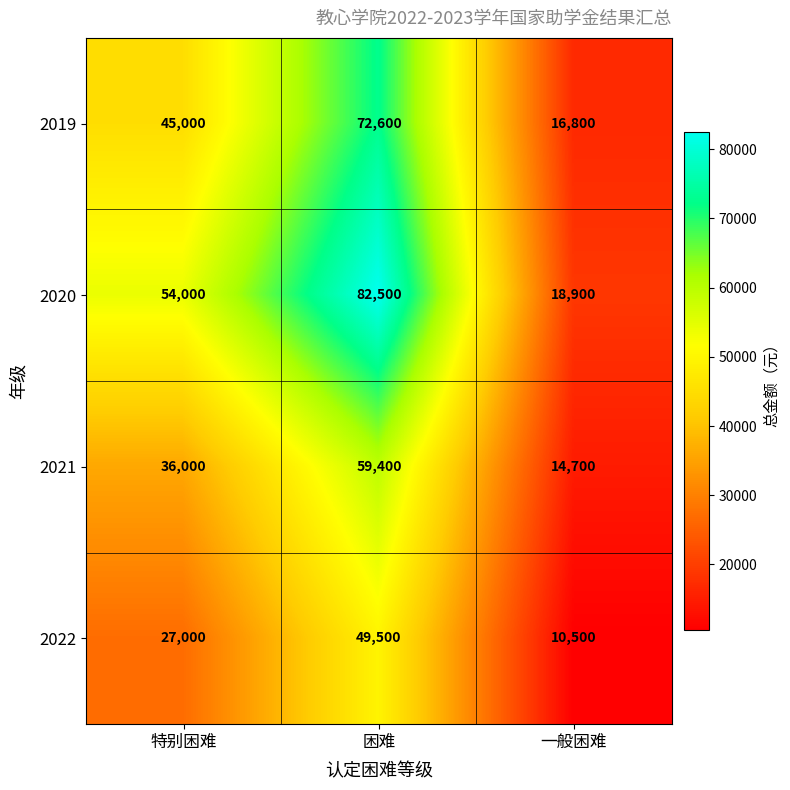

The 2022 series shows 27000 at 特别困难. True or false?

True